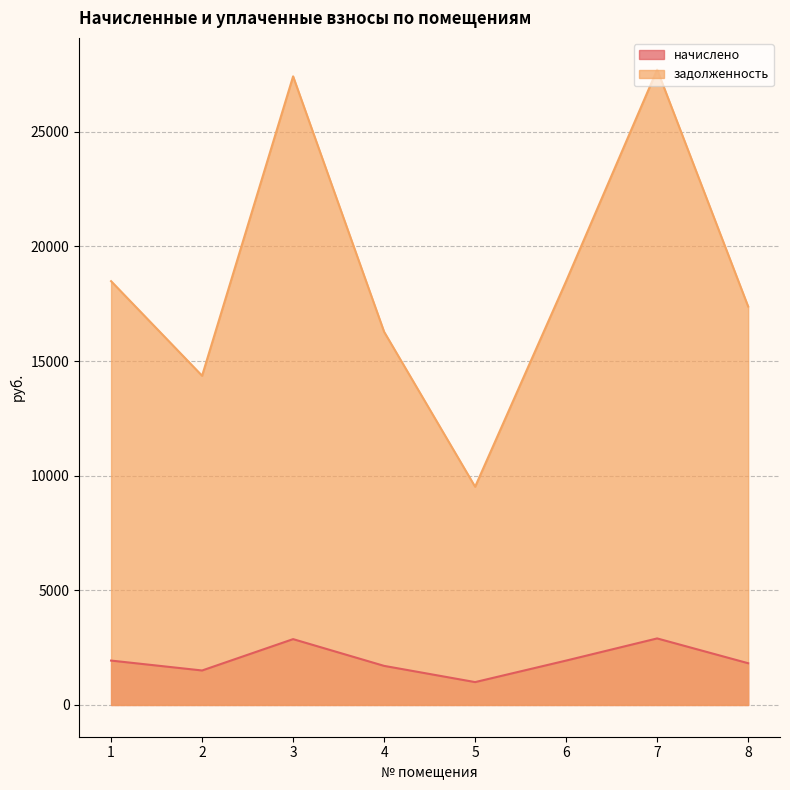

At which category does начислено reach its first local peak?

3